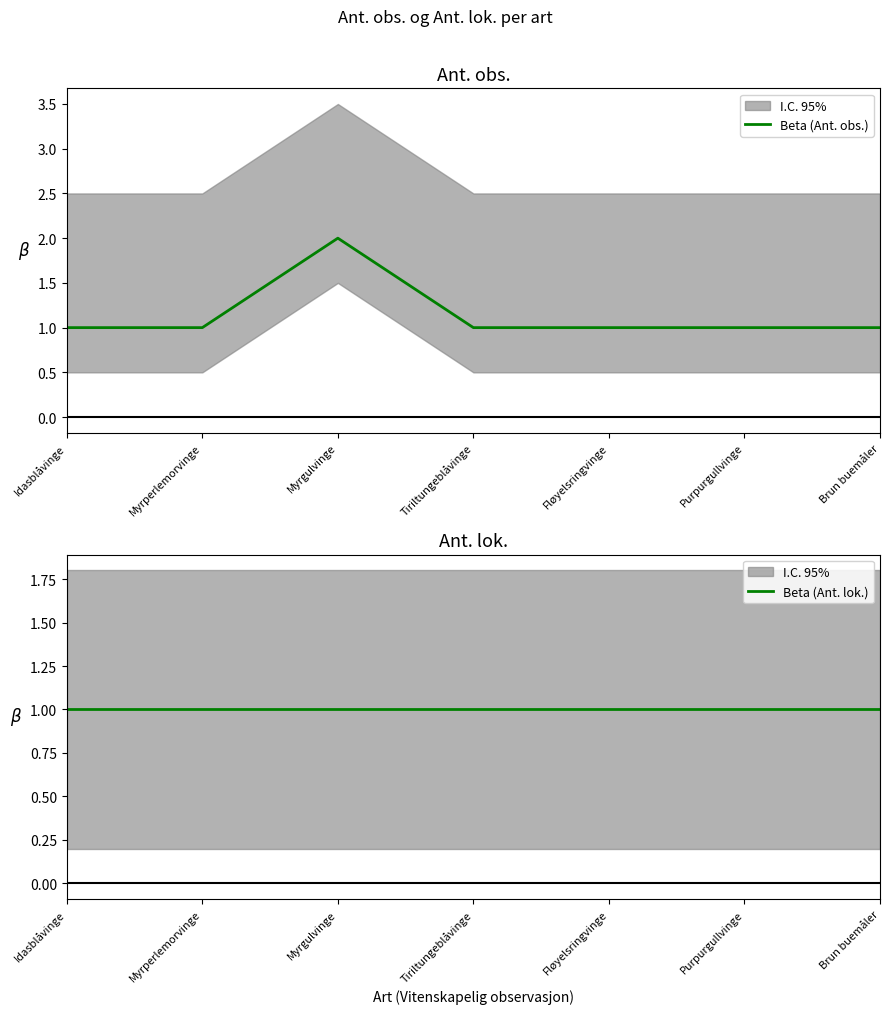

True or false: Beta (Ant. lok.) and Beta (Ant. obs.) intersect in this chart.

False